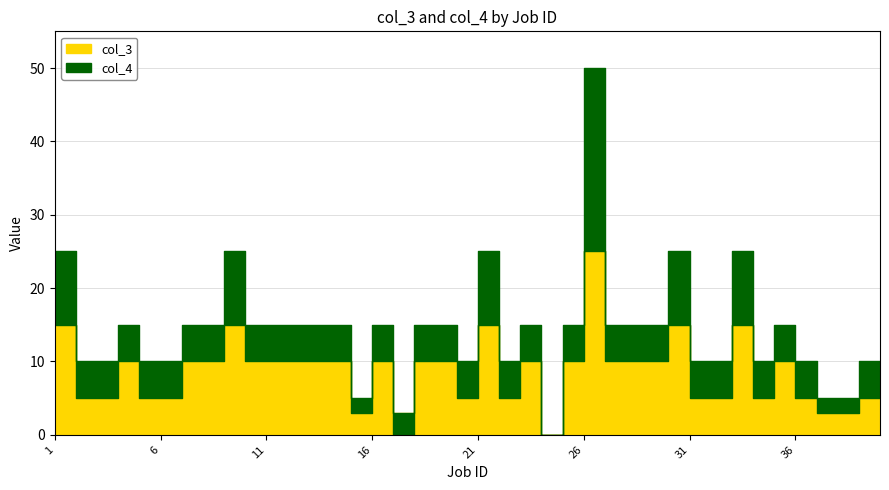

Is it true that col_3 equals 9 at 21?

False